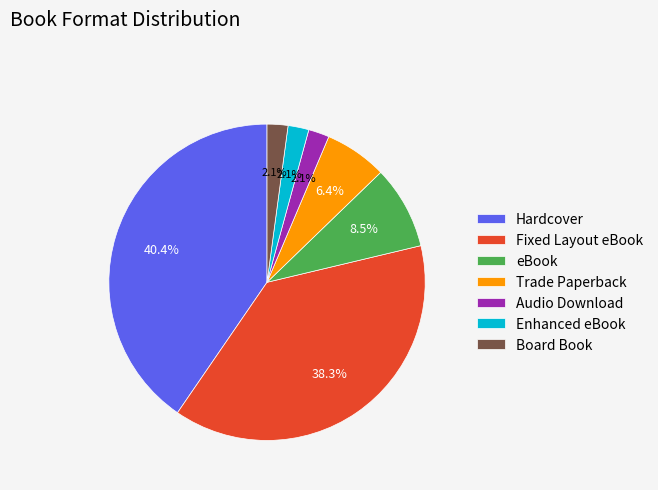

To the nearest percent, what is the difference between the Board Book and Trade Paperback slice percentages?

4%